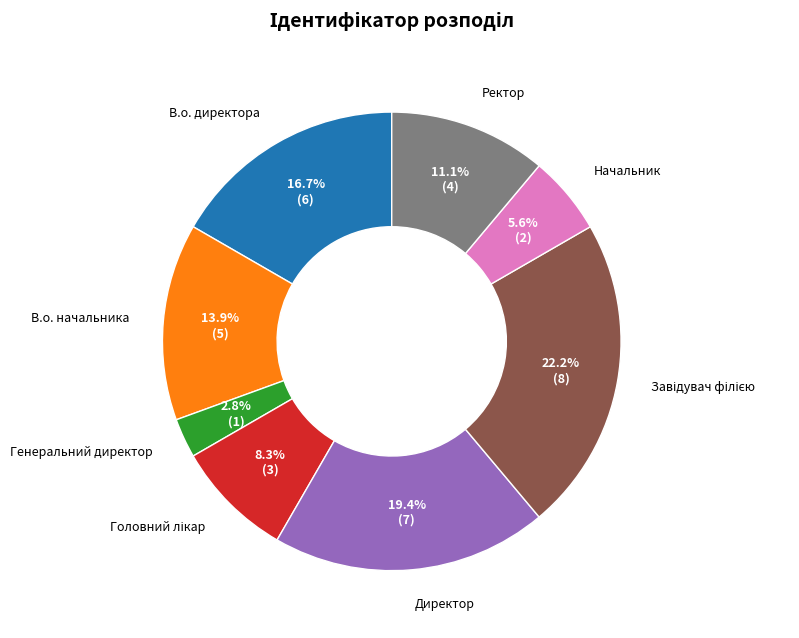

True or false: Ректор accounts for 1% of the total.

False